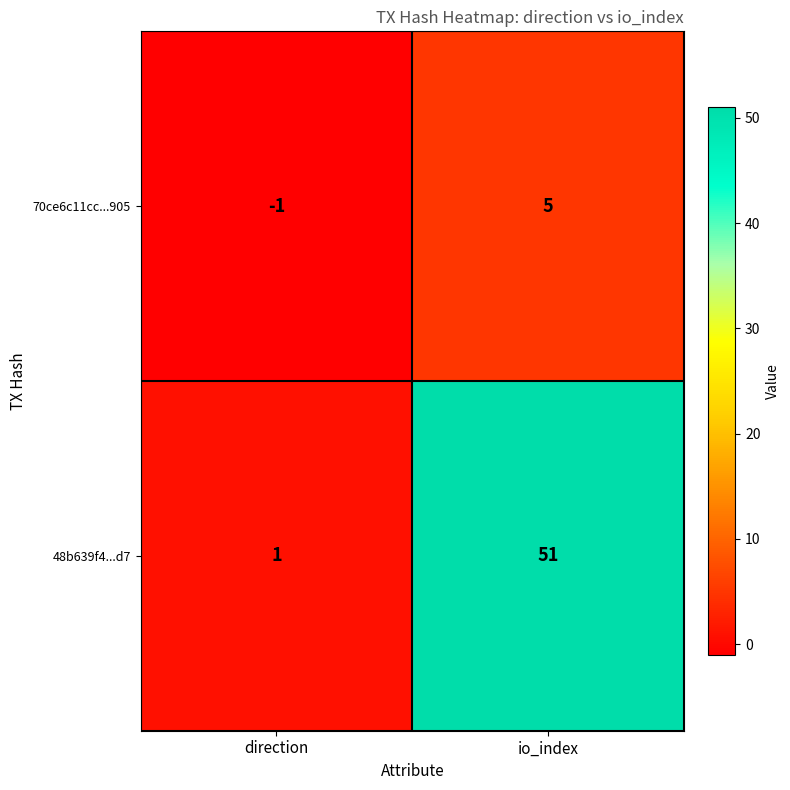

What is the maximum value shown in the chart?

51